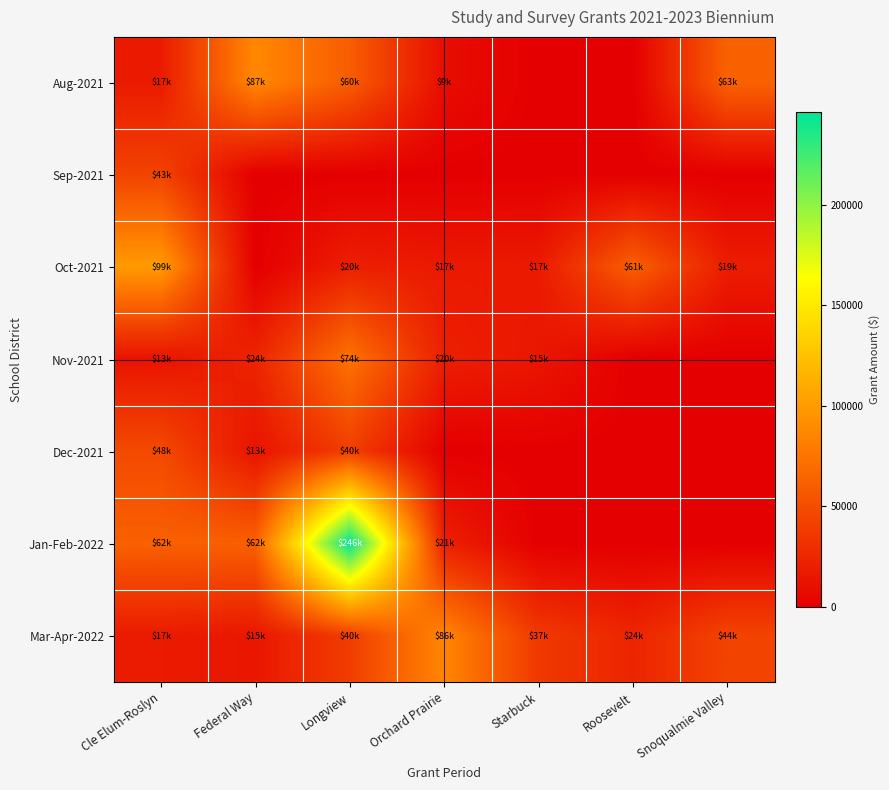

What is the spread (max minus min) of values at Snoqualmie Valley?

62871.6